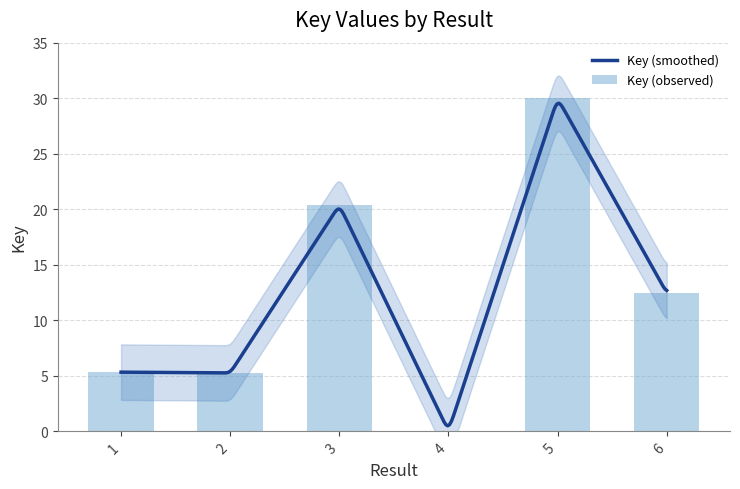

Where does the data first go above 12?

3